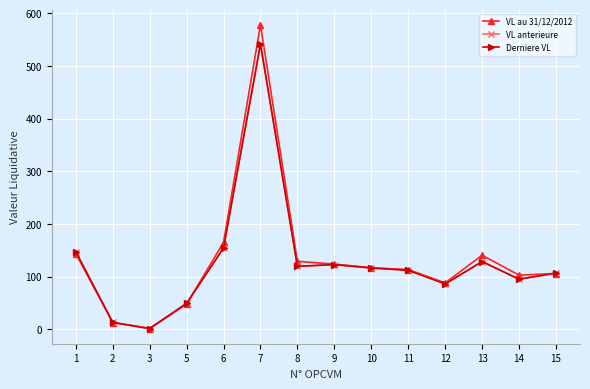

Is it true that VL anterieure equals 280.7 at 7?

False